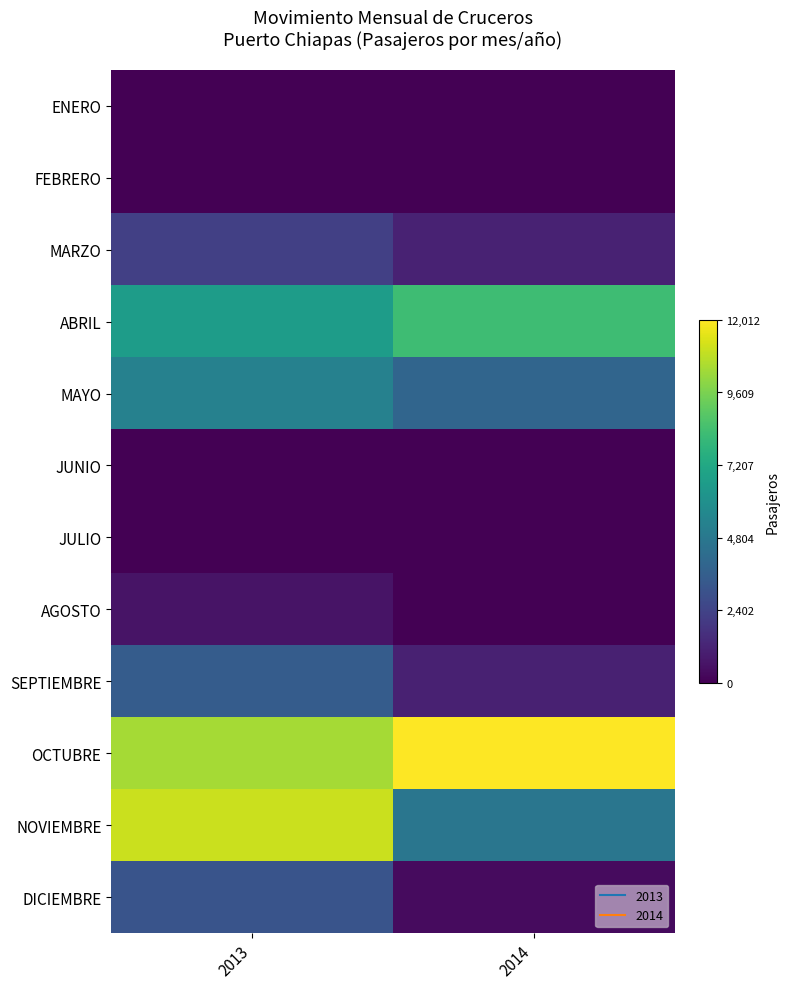

Reading left to right, list all the values displayed in this chart.

ENERO: 2013=0.0	2014=0.0
FEBRERO: 2013=0.0	2014=0.0
MARZO: 2013=0.2	2014=0.1
ABRIL: 2013=0.6	2014=0.7
MAYO: 2013=0.4	2014=0.3
JUNIO: 2013=0.0	2014=0.0
JULIO: 2013=0.0	2014=0.0
AGOSTO: 2013=0.1	2014=0.0
SEPTIEMBRE: 2013=0.3	2014=0.1
OCTUBRE: 2013=0.9	2014=1.0
NOVIEMBRE: 2013=0.9	2014=0.4
DICIEMBRE: 2013=0.3	2014=0.0